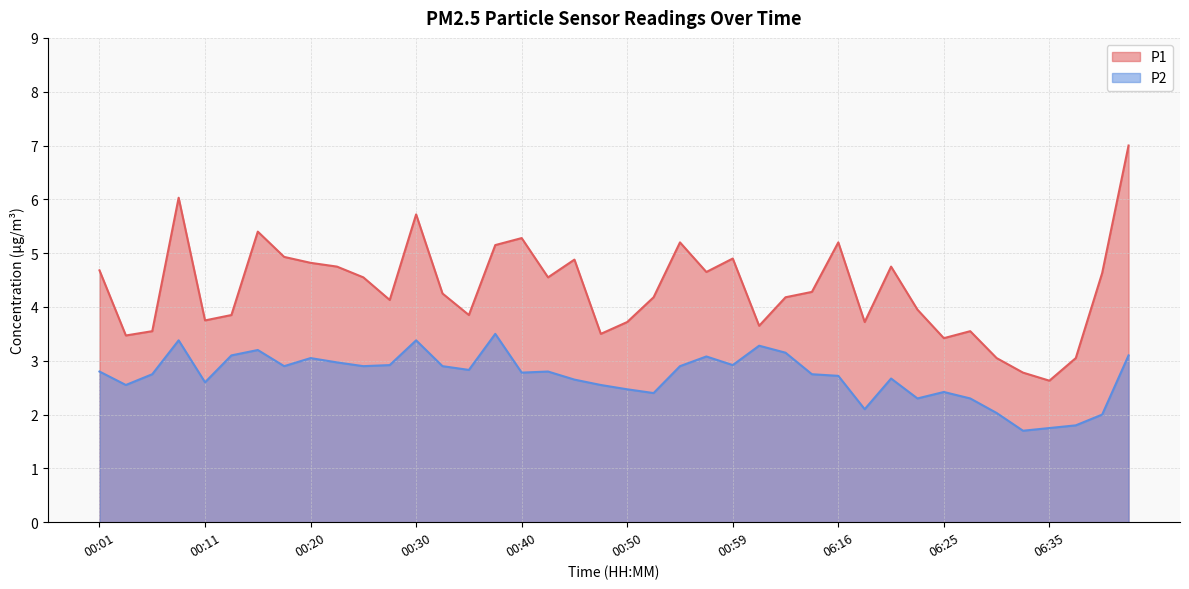

How many lines are shown in the chart?

2